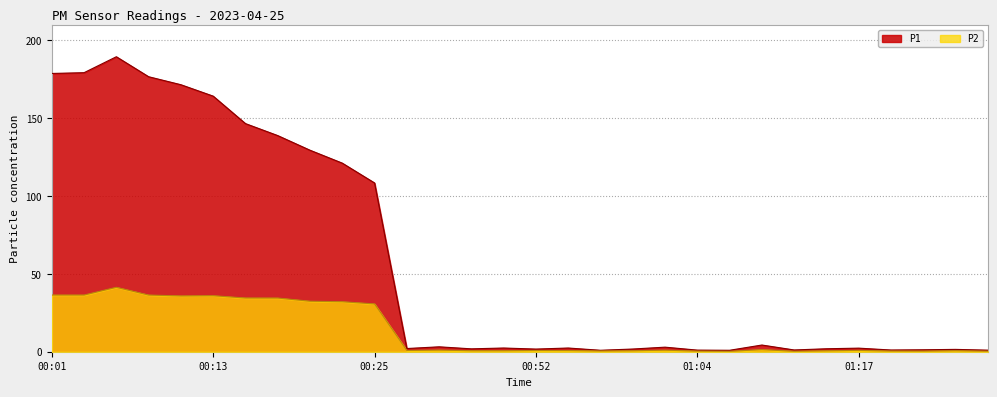

Reading left to right, what are all the values shown in this chart?

P1: 178.7	179.2	189.5	176.6	171.5	164.2	146.5	138.8	129.4	121.1	108.4	2.0	3.1	1.9	2.4	1.7	2.4	0.9	1.7	2.9	1.0	0.9	4.3	1.1	1.9	2.3	1.1	1.2	1.5	1.0
P2: 36.4	36.4	41.4	36.4	35.8	36.0	34.5	34.5	32.4	32.1	30.7	0.8	1.1	0.7	0.7	0.8	0.8	0.5	0.6	1.0	0.4	0.3	1.4	0.3	0.6	0.9	0.5	0.4	0.7	0.3